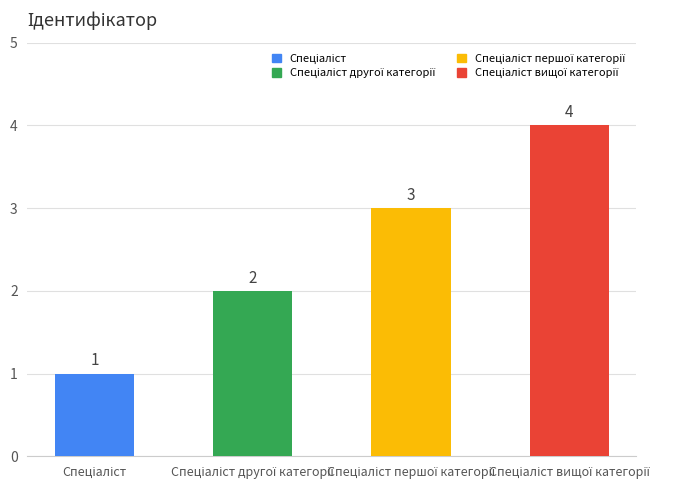

How many values are between 2 and 4?

3